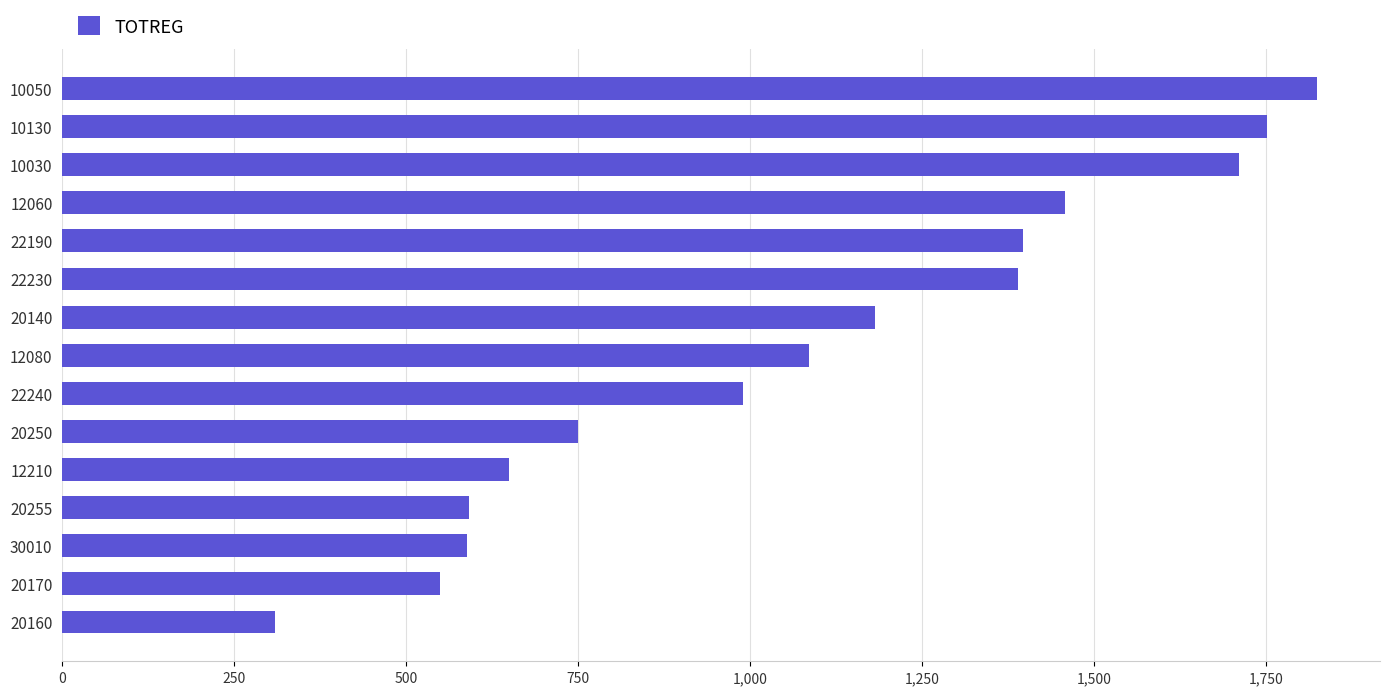

Which label corresponds to the largest value in the chart?

10050